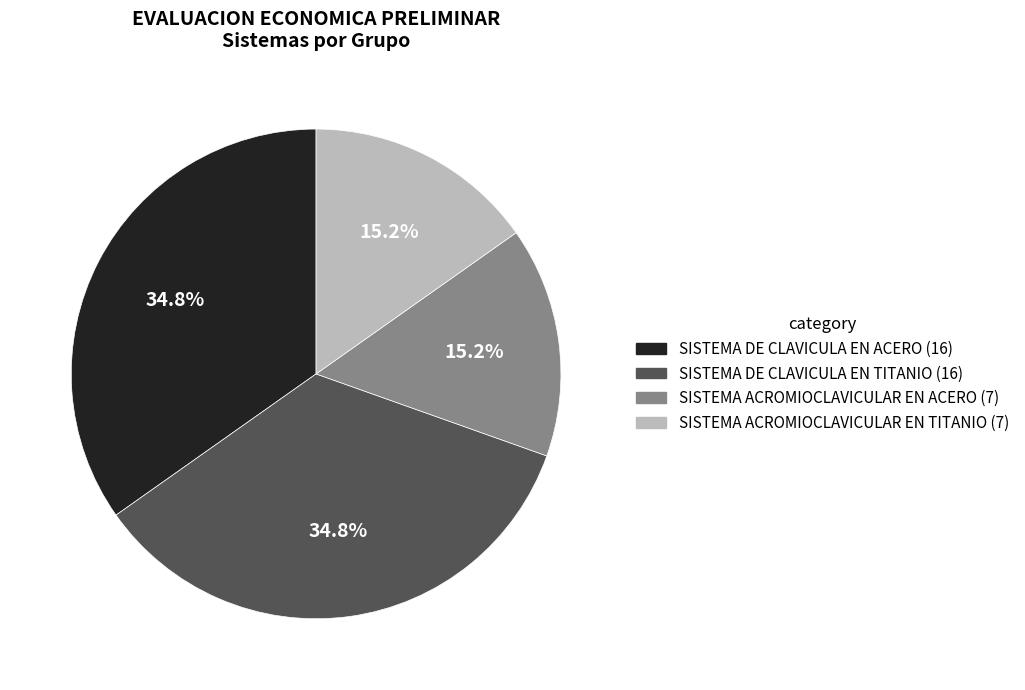

Is there a majority slice in this chart?

No